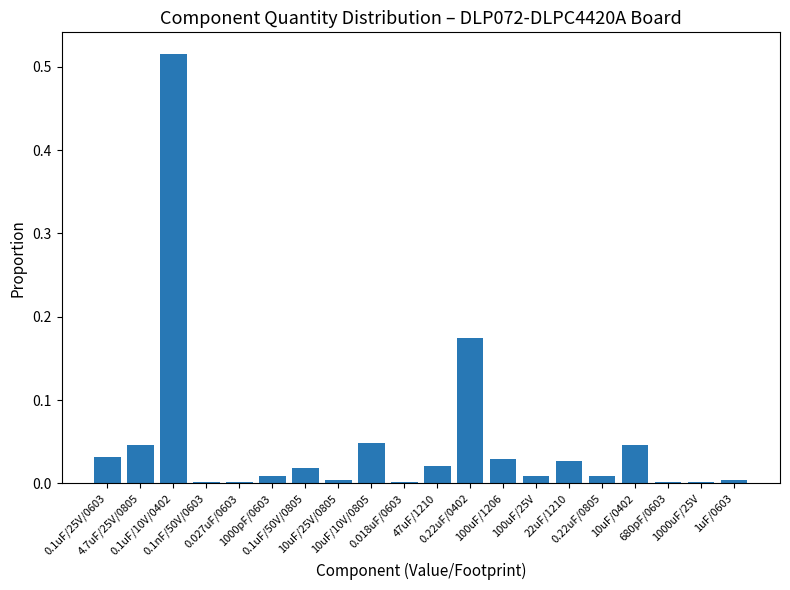

Reading left to right, list all the values displayed in this chart.

0.0	0.0	0.5	0.0	0.0	0.0	0.0	0.0	0.0	0.0	0.0	0.2	0.0	0.0	0.0	0.0	0.0	0.0	0.0	0.0